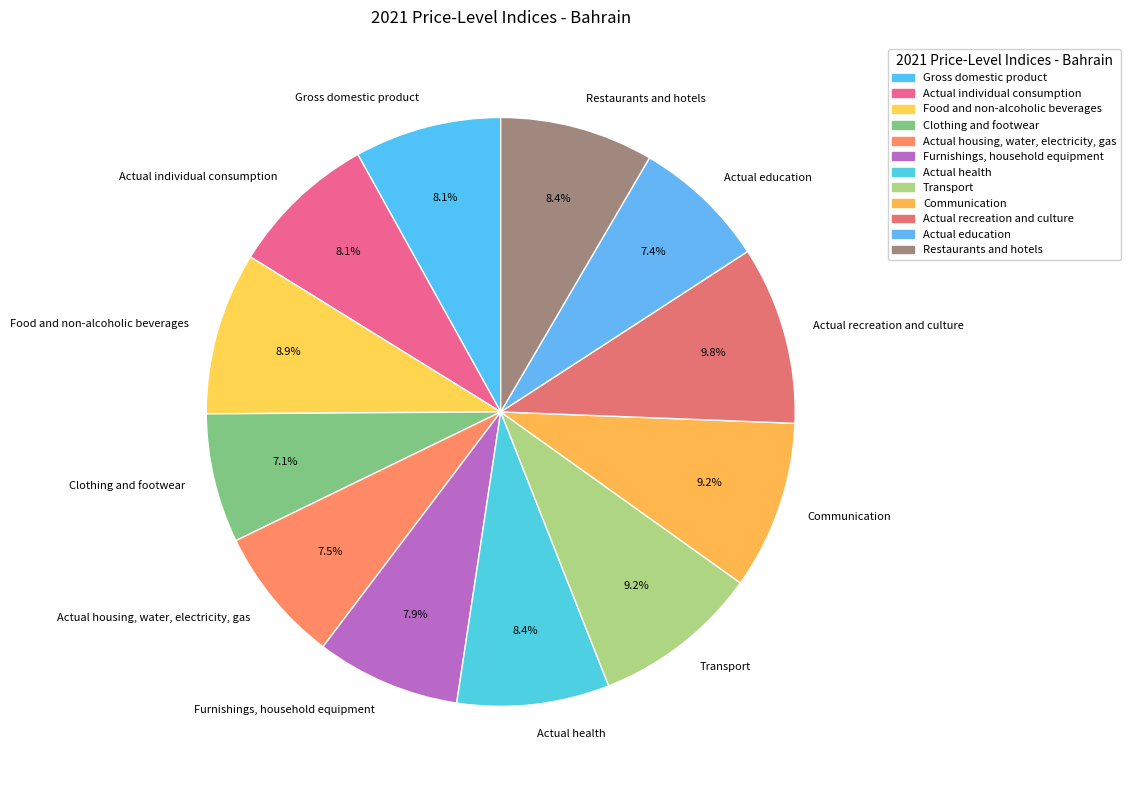

To the nearest percent, what is the average slice percentage?

8%